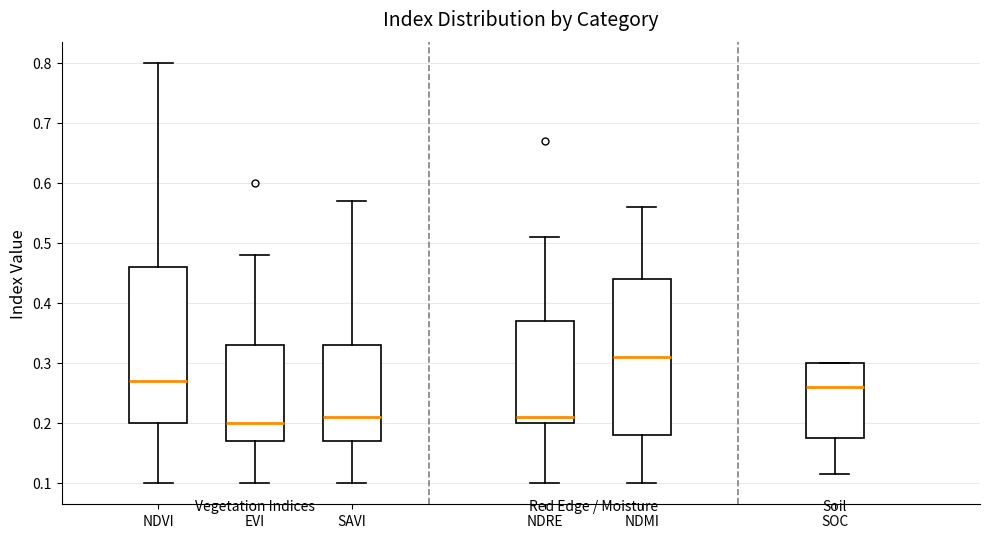

Reading left to right, transcribe this box plot: for each box, give where its median line is, the range the box spans, and where its two whiskers end, as read against the y-axis. The values are not printed on the chart, so give them approximately, as read against the axis.

NDVI: median 0.27, box 0.20 to 0.46, whiskers 0.10 to 0.80
EVI: median 0.20, box 0.17 to 0.33, whiskers 0.10 to 0.48
SAVI: median 0.21, box 0.17 to 0.33, whiskers 0.10 to 0.57
NDRE: median 0.21, box 0.20 to 0.37, whiskers 0.10 to 0.51
NDMI: median 0.31, box 0.18 to 0.44, whiskers 0.10 to 0.56
SOC: median 0.26, box 0.18 to 0.30, whiskers 0.12 to 0.30